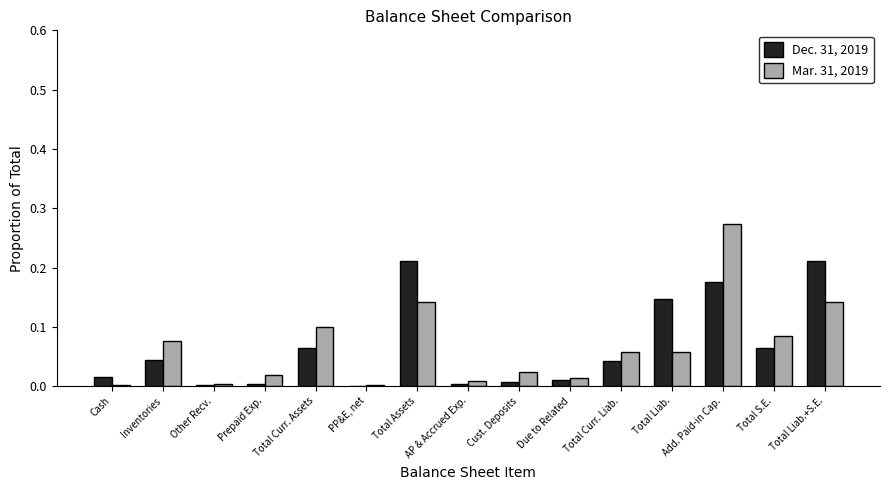

What is the sum of all Mar. 31, 2019 values?

1.0